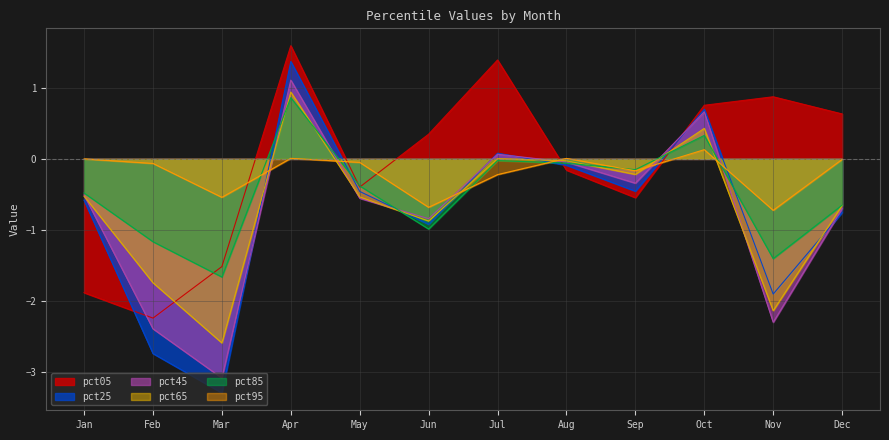

Reading left to right, transcribe all the data shown in this chart.

pct05: Jan=-1.9	Feb=-2.2	Mar=-1.5	Apr=1.6	May=-0.4	Jun=0.3	Jul=1.4	Aug=-0.2	Sep=-0.5	Oct=0.8	Nov=0.9	Dec=0.6
pct25: Jan=-0.6	Feb=-2.7	Mar=-3.3	Apr=1.4	May=-0.5	Jun=-0.9	Jul=0.1	Aug=-0.1	Sep=-0.5	Oct=0.7	Nov=-1.9	Dec=-0.8
pct45: Jan=-0.5	Feb=-2.4	Mar=-3.1	Apr=1.1	May=-0.6	Jun=-0.8	Jul=0.1	Aug=-0.0	Sep=-0.3	Oct=0.7	Nov=-2.3	Dec=-0.7
pct65: Jan=-0.5	Feb=-1.7	Mar=-2.6	Apr=0.9	May=-0.5	Jun=-0.9	Jul=0.0	Aug=-0.0	Sep=-0.2	Oct=0.4	Nov=-2.1	Dec=-0.7
pct85: Jan=-0.5	Feb=-1.2	Mar=-1.7	Apr=0.9	May=-0.4	Jun=-1.0	Jul=-0.0	Aug=-0.1	Sep=-0.2	Oct=0.3	Nov=-1.4	Dec=-0.6
pct95: Jan=-0.0	Feb=-0.1	Mar=-0.5	Apr=0.0	May=-0.0	Jun=-0.7	Jul=-0.2	Aug=0.0	Sep=-0.2	Oct=0.1	Nov=-0.7	Dec=-0.0